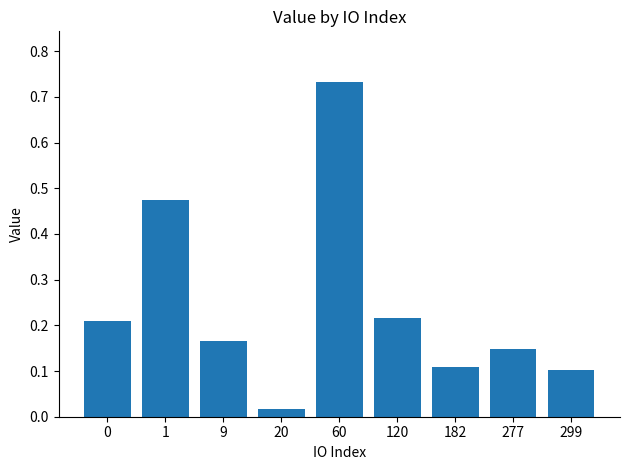

What is the sum of the values at 0 and 9?

0.4